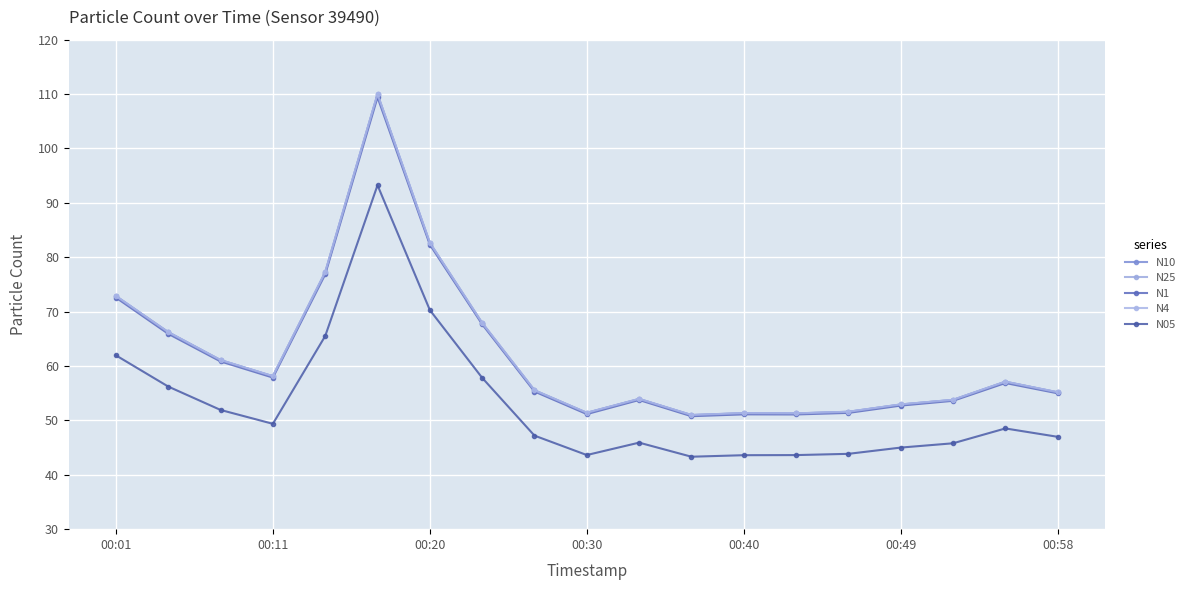

At which category does N25 reach its first local valley?

00:11